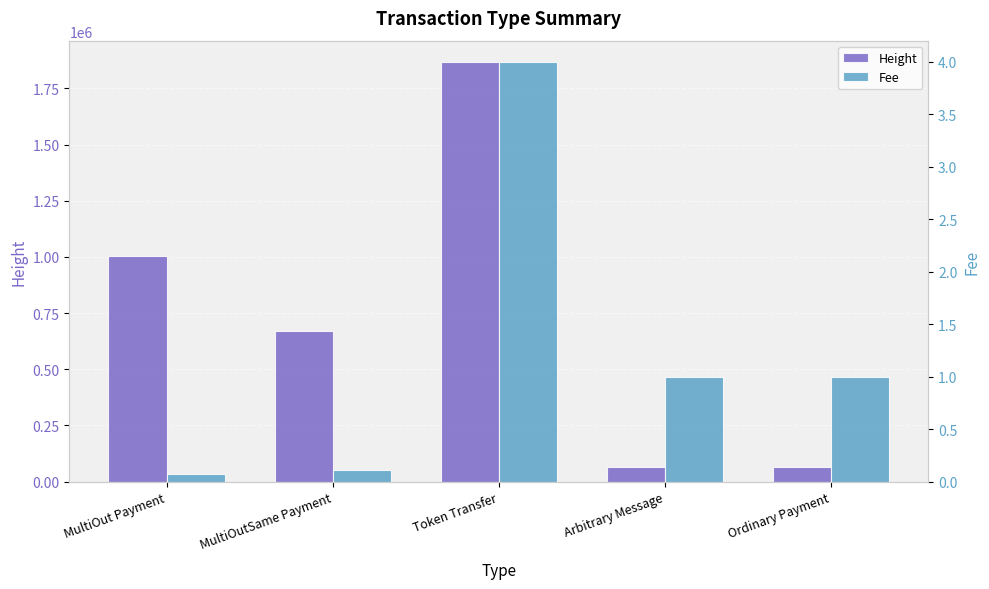

Which series has the largest total across all categories?

Height